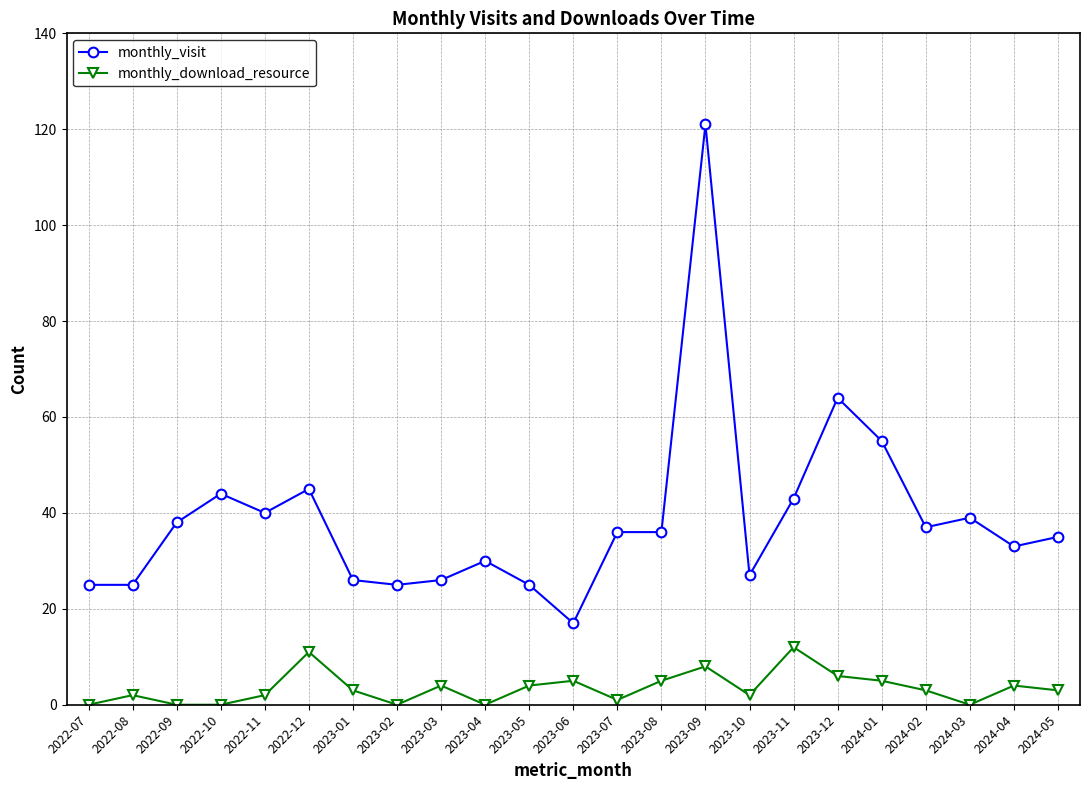

True or false: monthly_download_resource and monthly_visit intersect in this chart.

False